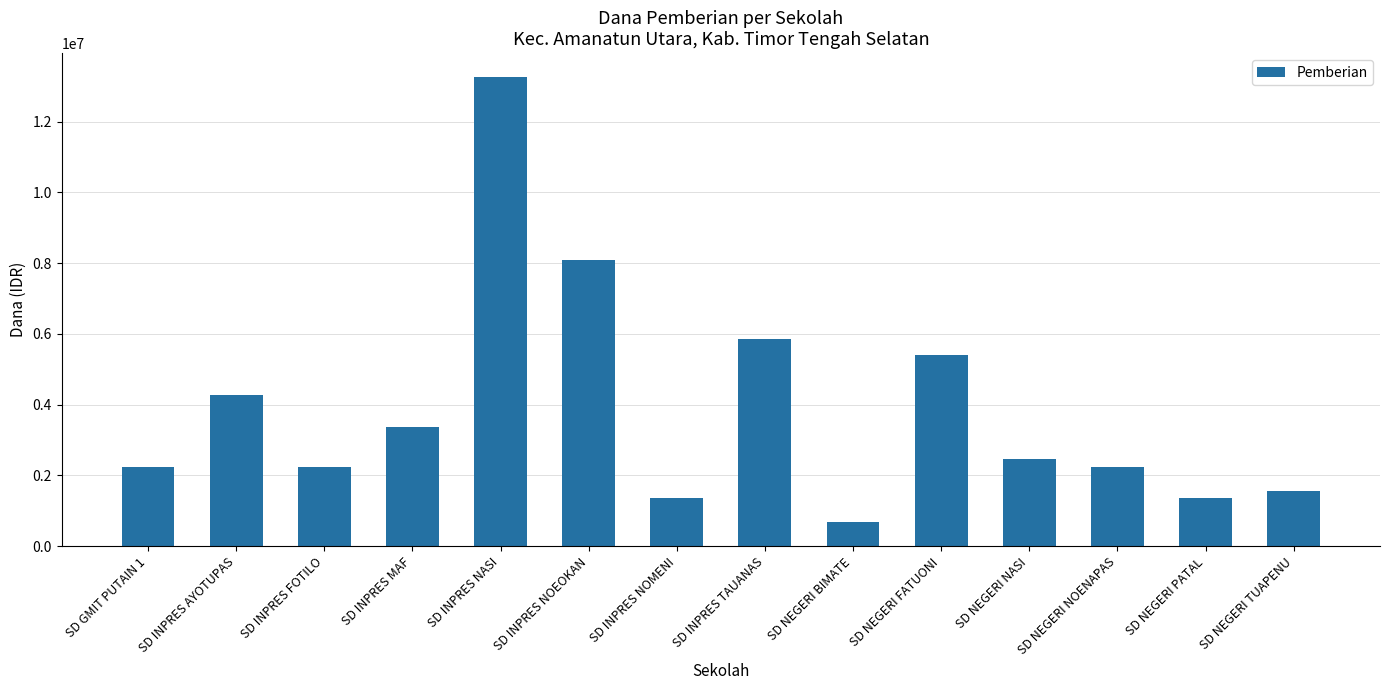

The value at SD INPRES MAF is 1135253. True or false?

False